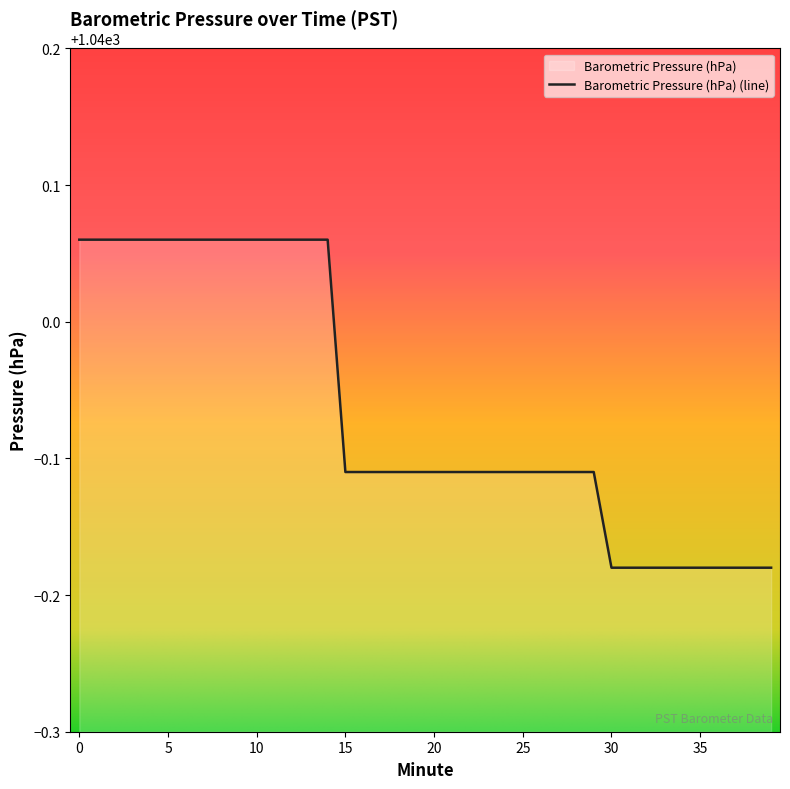

List the labels in order of value, smallest first.

30, 31, 32, 33, 34, 35, 36, 37, 38, 39, 15, 16, 17, 18, 19, 20, 21, 22, 23, 24, 25, 26, 27, 28, 29, 0, 1, 2, 3, 4, 5, 6, 7, 8, 9, 10, 11, 12, 13, 14